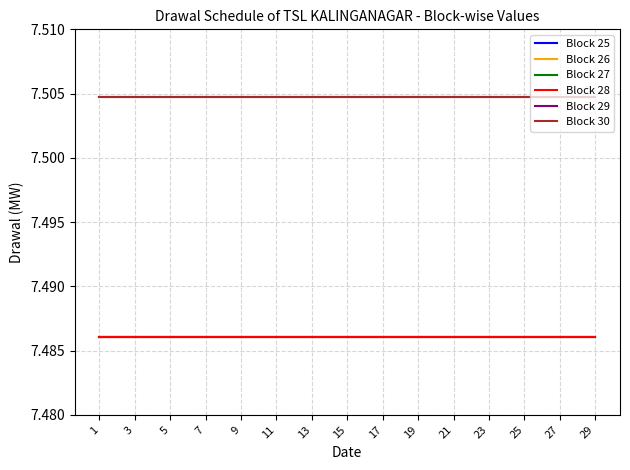

What is the approximate value of Block 27 at 15?

7.5